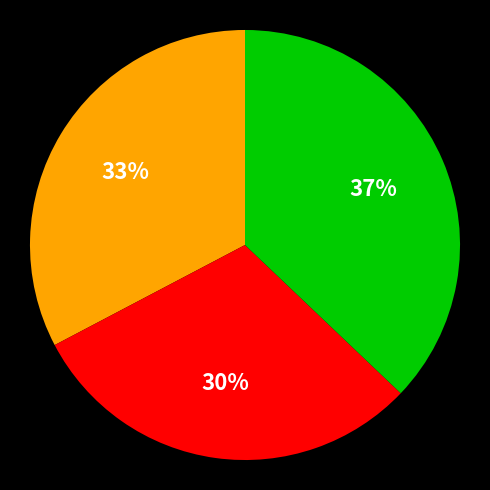

To the nearest percent, what is the difference between the largest and smallest slice percentages?

7%